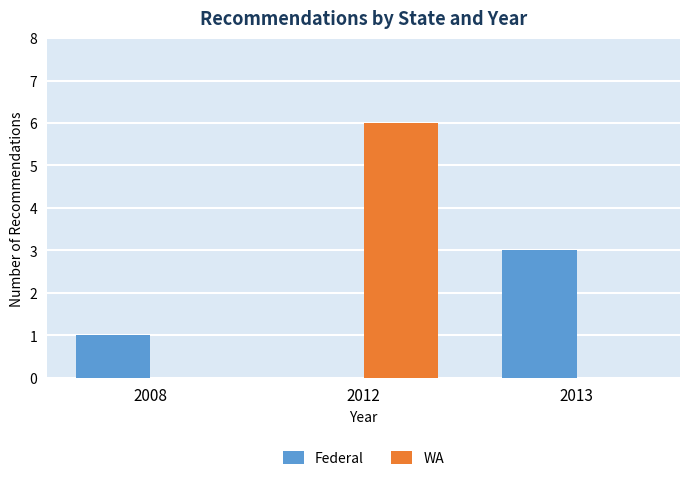

Which series changed the most between 2012 and 2013?

WA